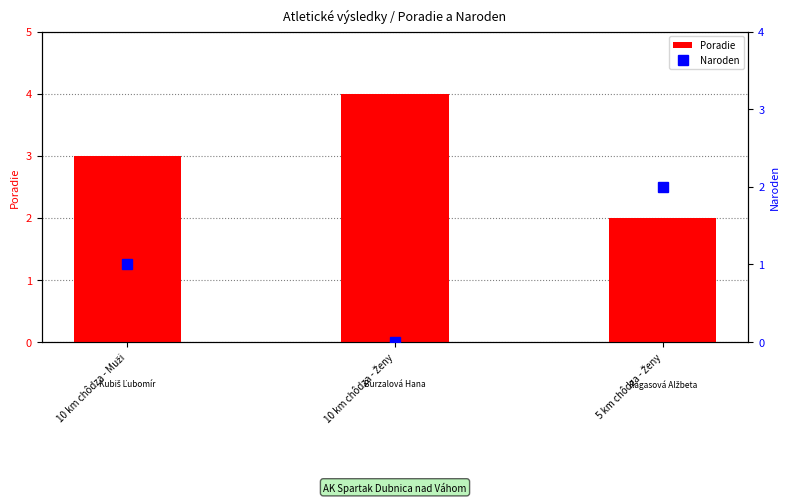

What is the label of the 2nd bar from the left?

10 km chôdza - Ženy